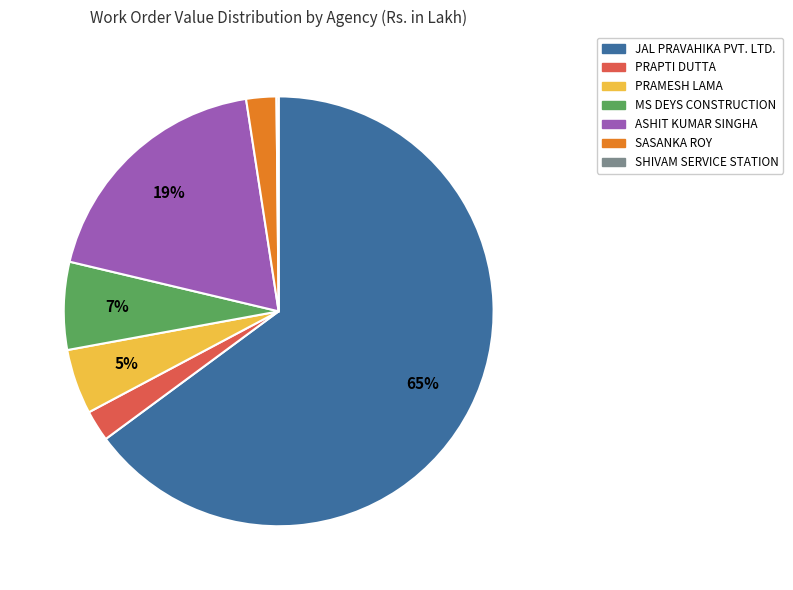

To the nearest percent, what is the difference between the largest and smallest slice percentages?

65%